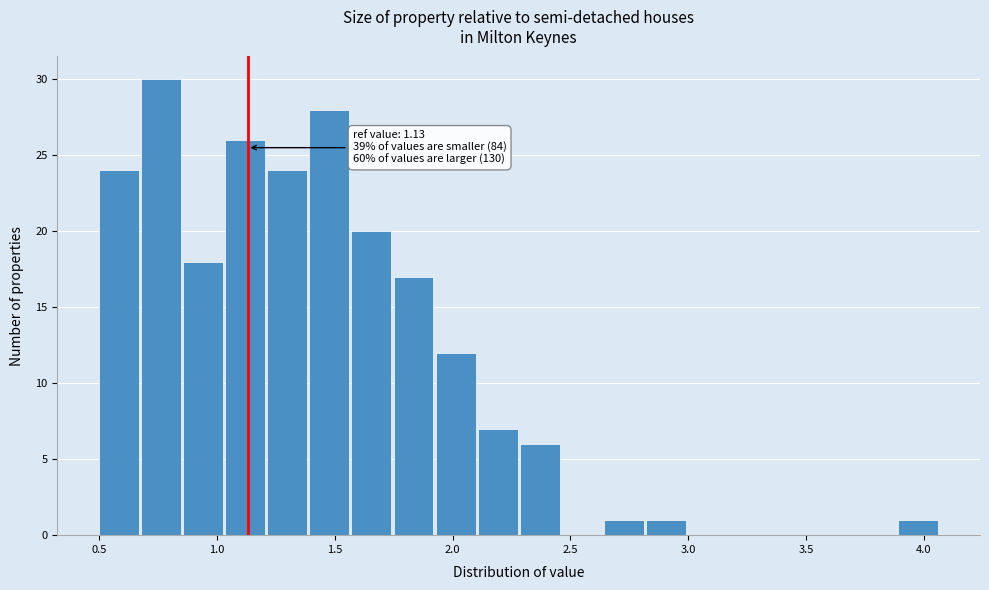

Around what value on the x-axis is the tallest bar? Give the approximate position of its centre, as read against the axis.

0.75